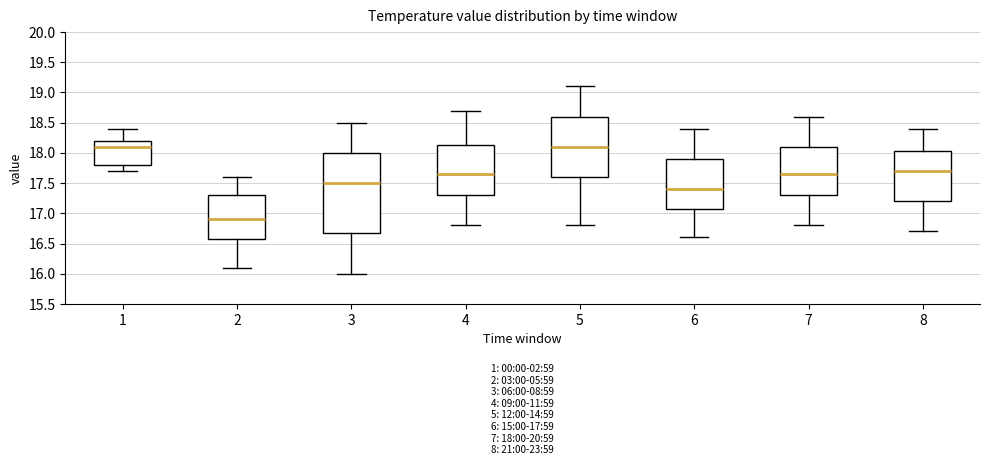

Which box's median line is the lowest?

2